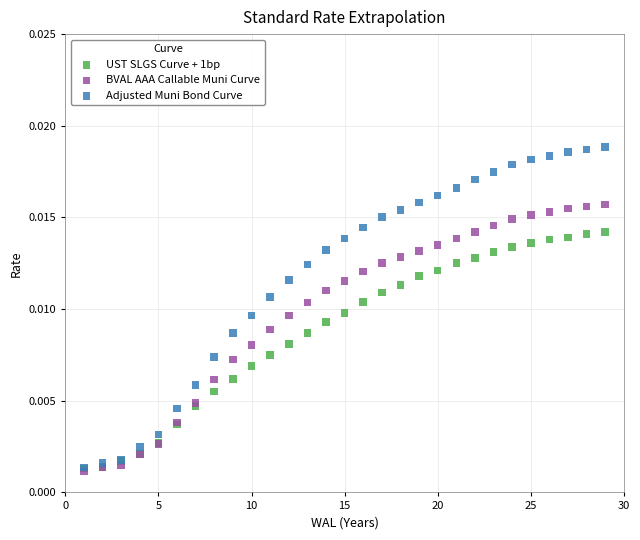

Which series has the widest spread of Y values?

Adjusted Muni Bond Curve